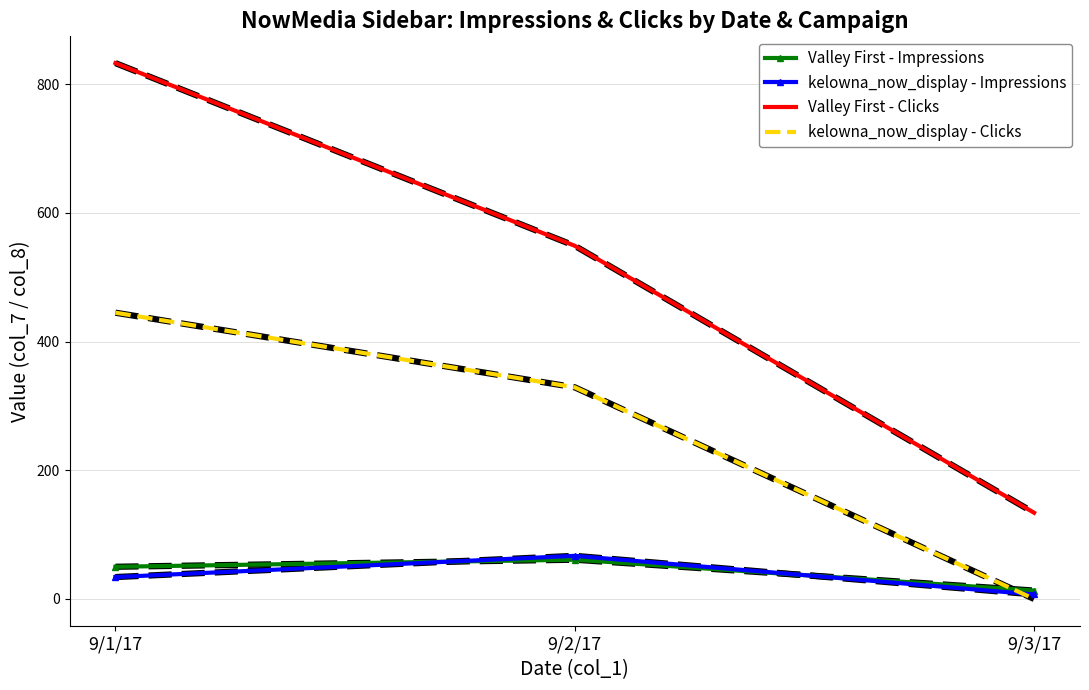

Reading left to right, extract all data points from this chart.

Valley First - Impressions: 9/1/17=50	9/2/17=61	9/3/17=13
kelowna_now_display - Impressions: 9/1/17=34	9/2/17=67	9/3/17=7
Valley First - Clicks: 9/1/17=833	9/2/17=549	9/3/17=134
kelowna_now_display - Clicks: 9/1/17=445	9/2/17=329	9/3/17=0